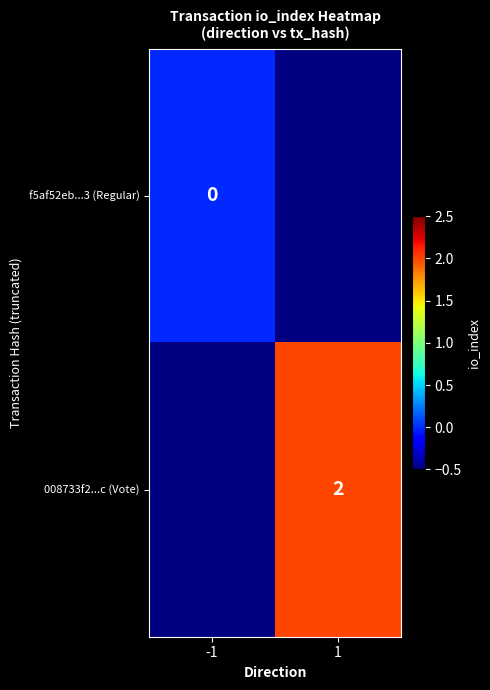

The 008733f2...c (Vote) series shows 1 at 1. True or false?

False